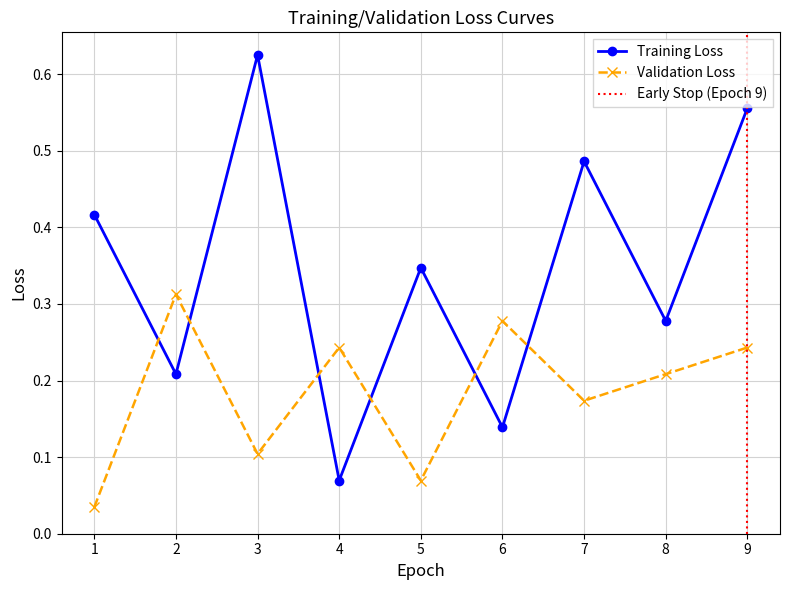

Is the value of Training Loss at 1 greater than the value of Validation Loss at 2?

Yes